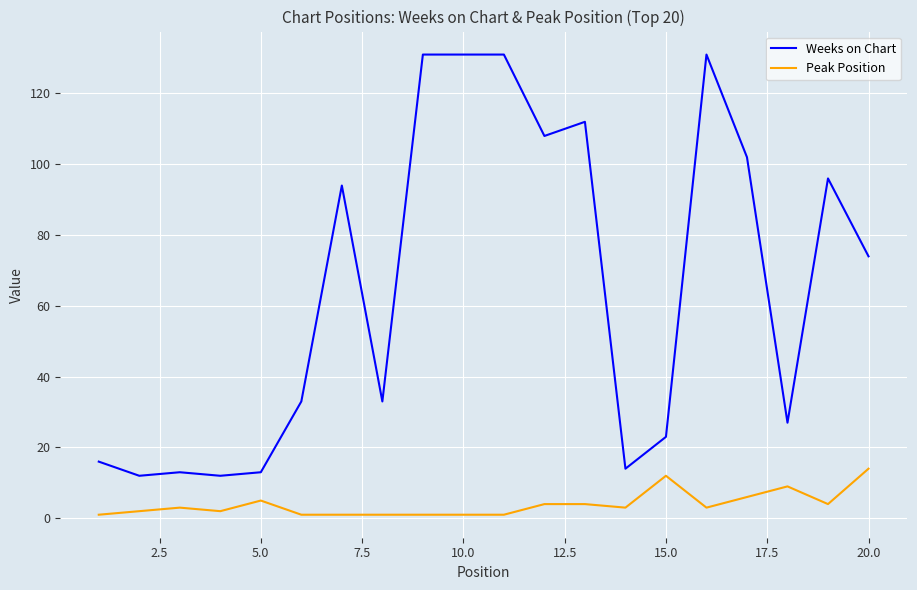

Does the chart have visible grid lines?

Yes